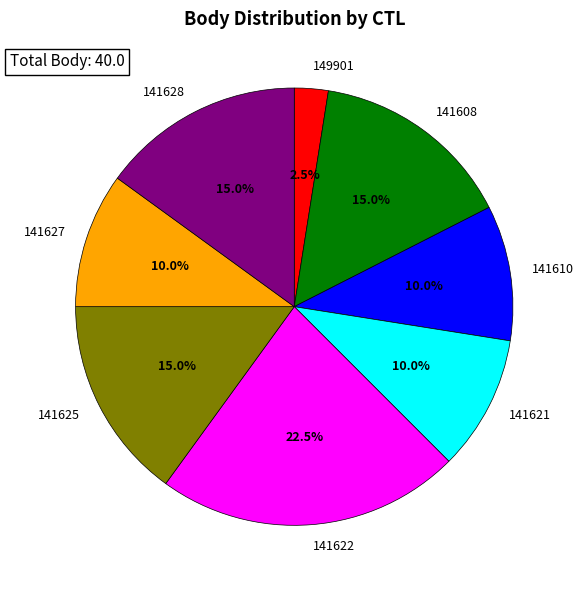

To the nearest percent, what is the difference between the 141628 and 141621 slice percentages?

5%